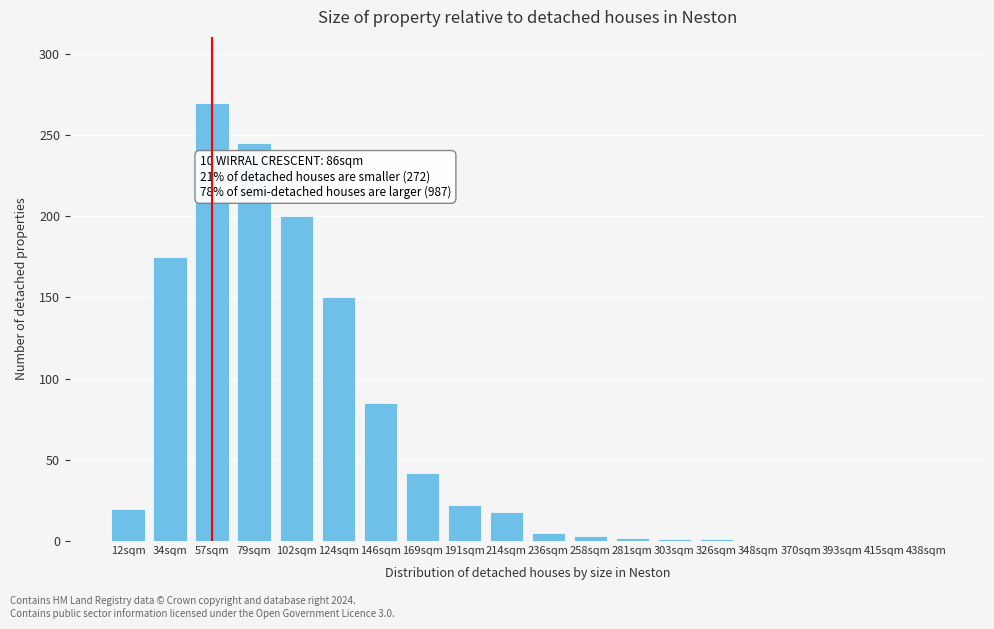

Between 169sqm and 146sqm, which is larger?

146sqm